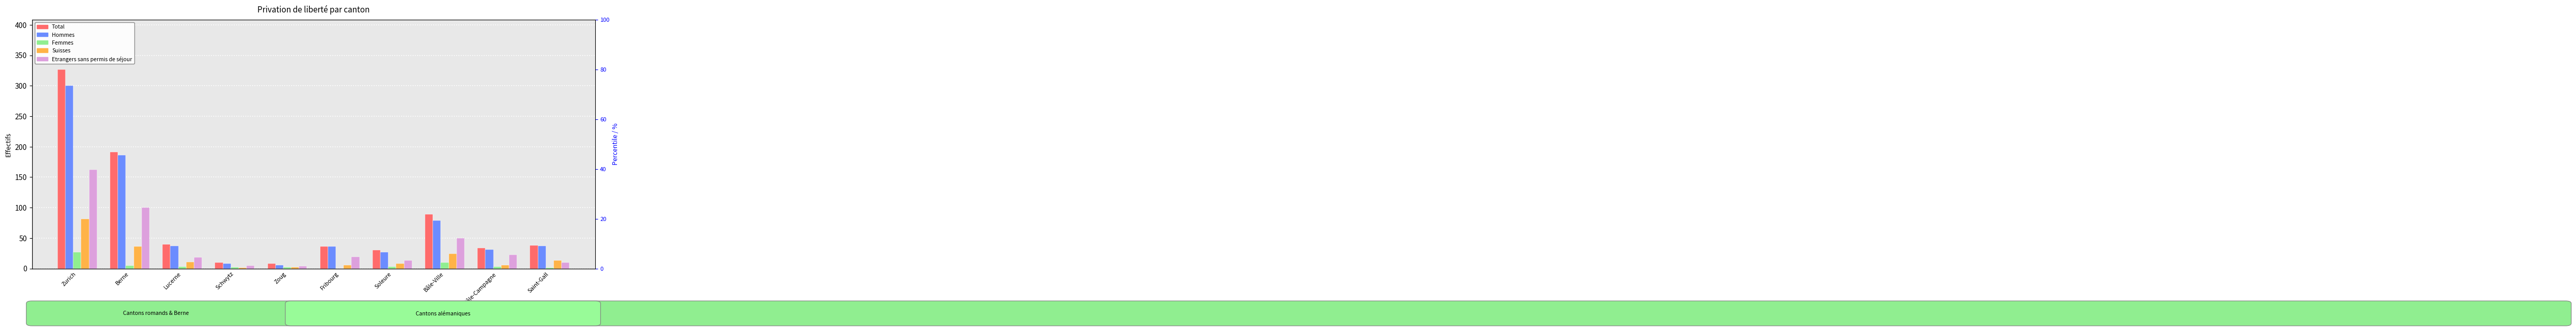

At which category does the chart reach its minimum across all series?

Fribourg